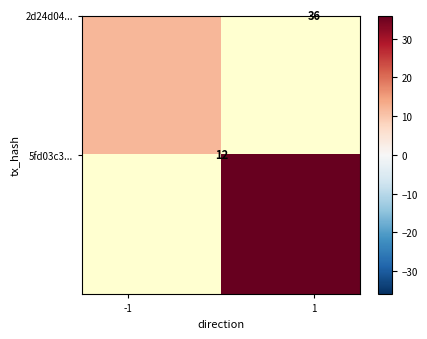

What is the maximum value shown in the chart?

36